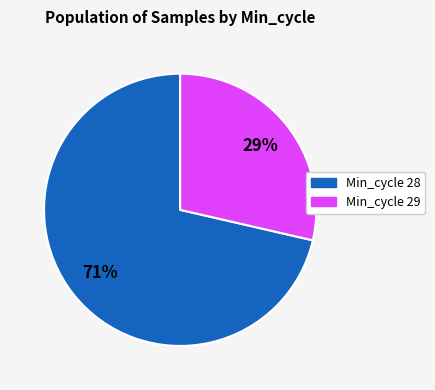

Between Min_cycle 28 and Min_cycle 29, which is larger?

Min_cycle 28